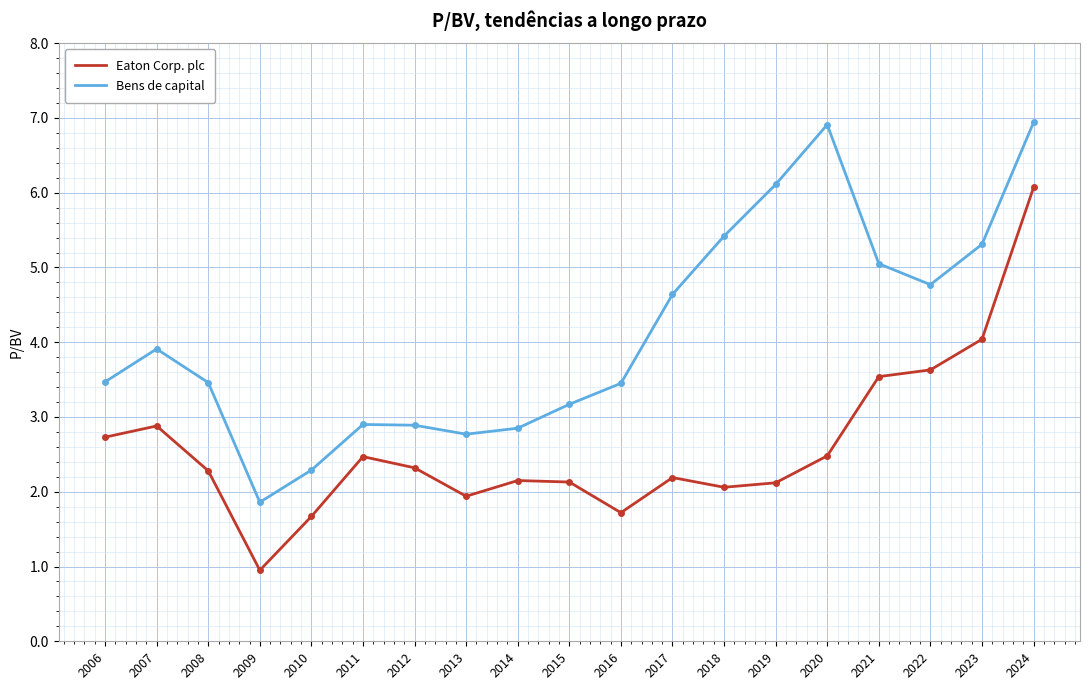

Does the chart display data point markers on the line(s)?

No